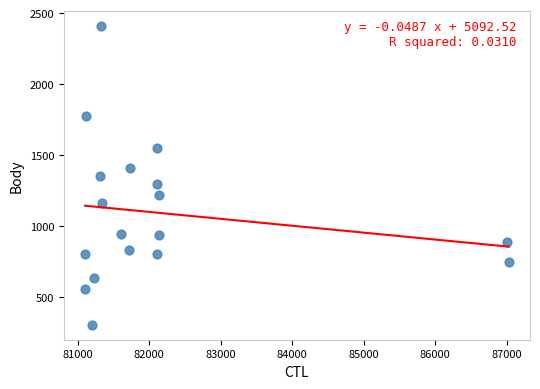

What is the range of Y values (max minus min)?

2109